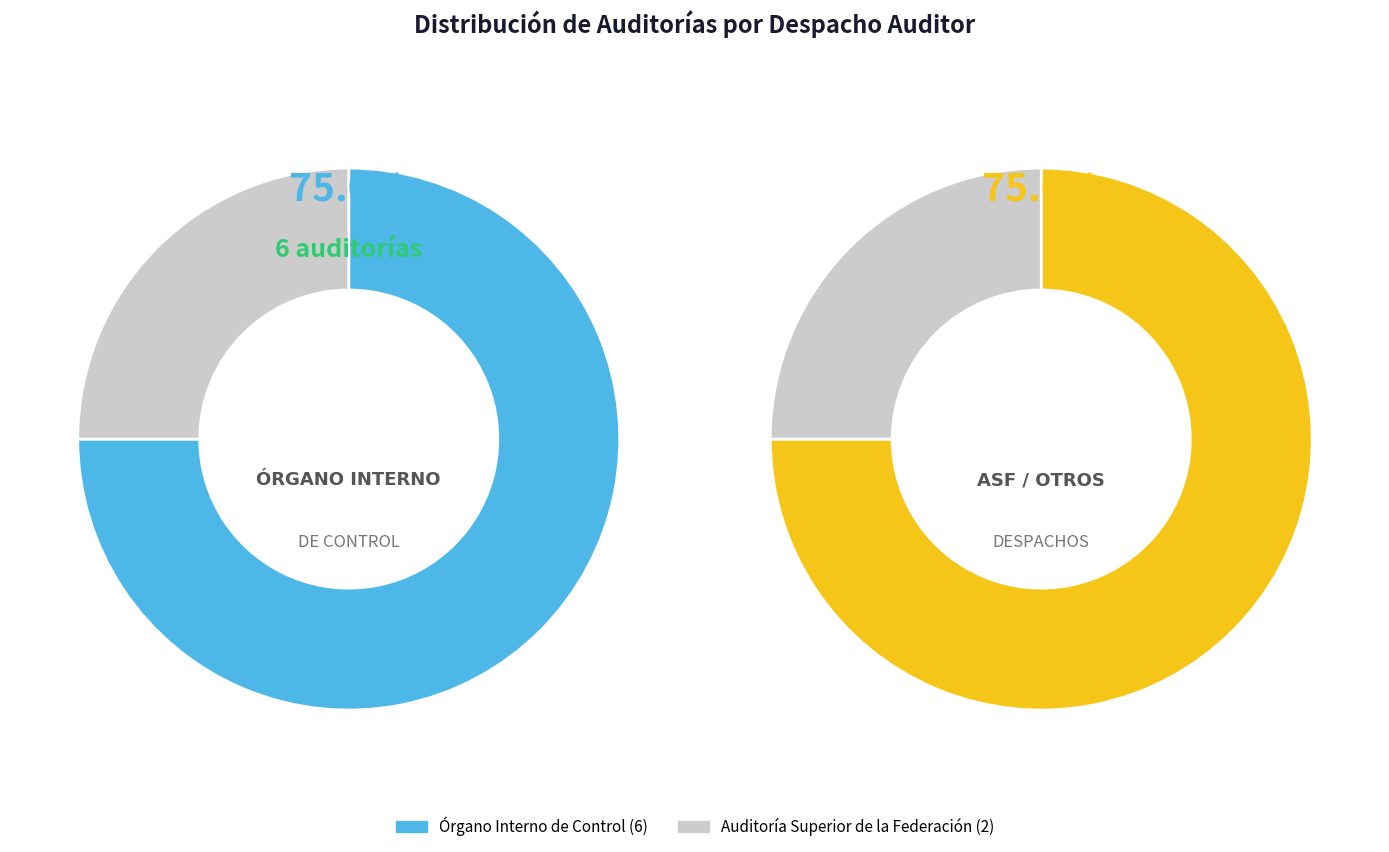

Which has a higher value, AUDITORIA SUPERIOR DE LA FEDERACION or ÓRGANO INTERNO DE CONTROL?

ÓRGANO INTERNO DE CONTROL